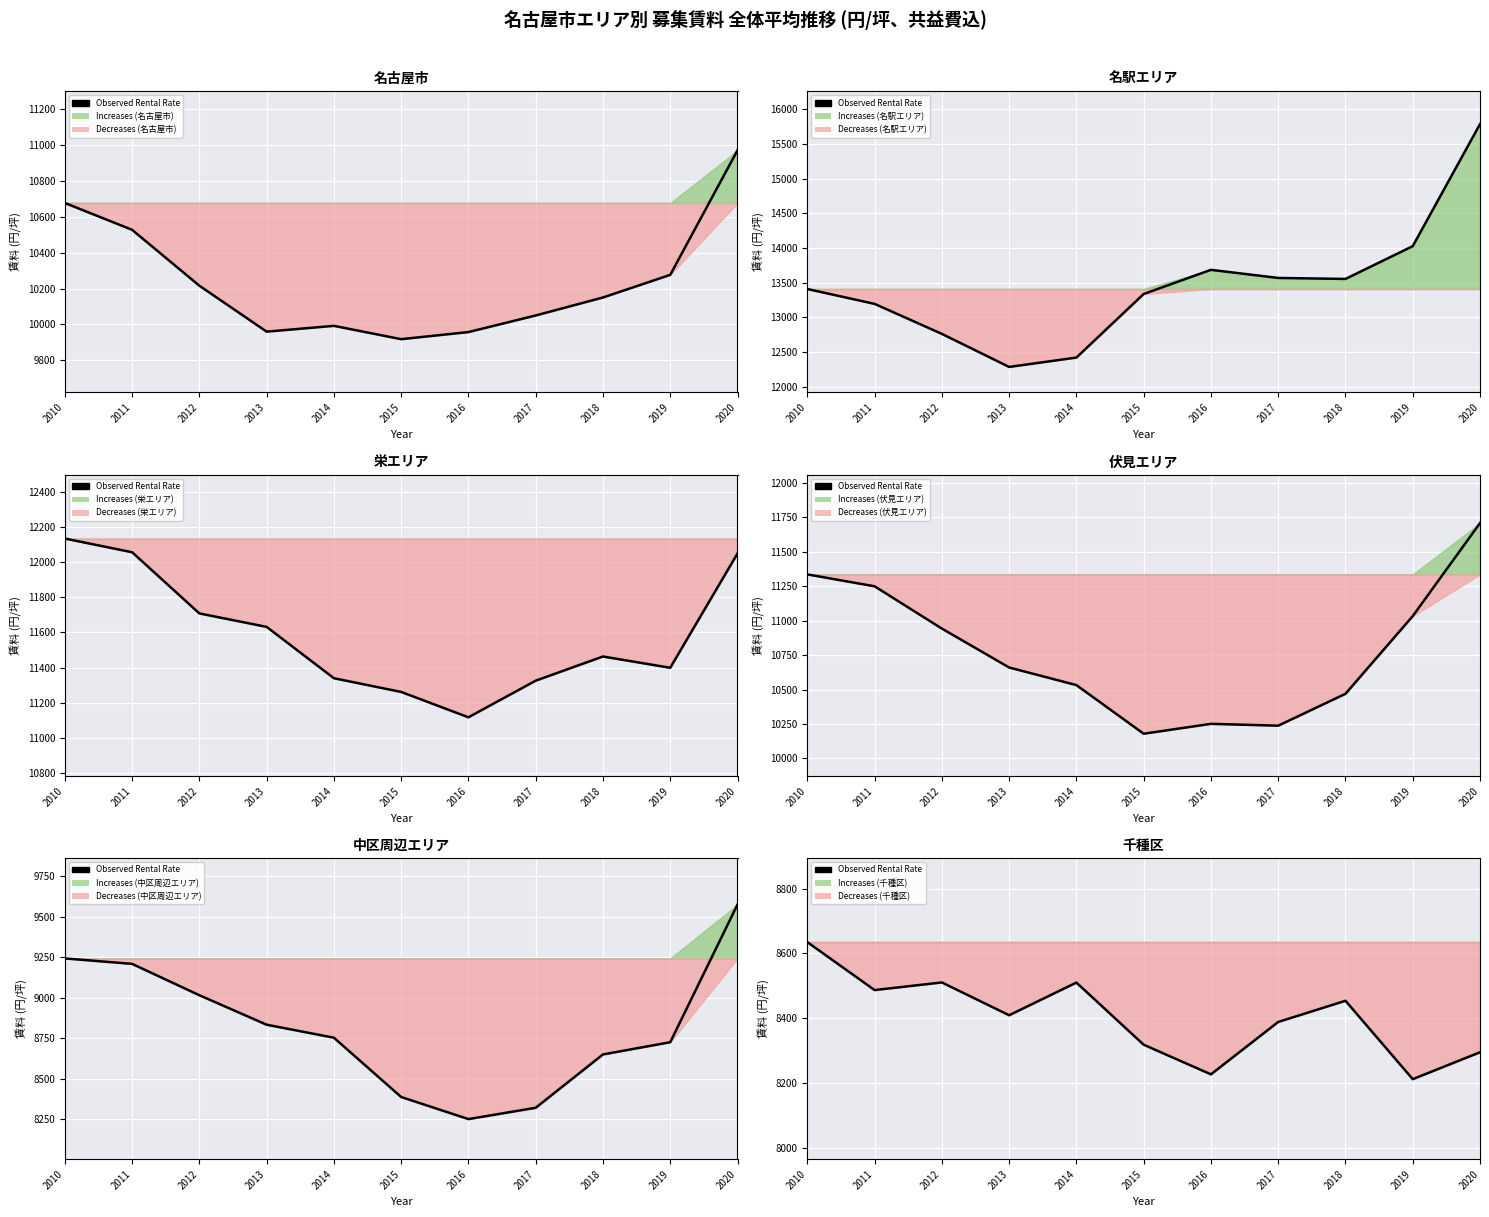

What is the ratio of the value at 2012 to the value at 2015?

1.0